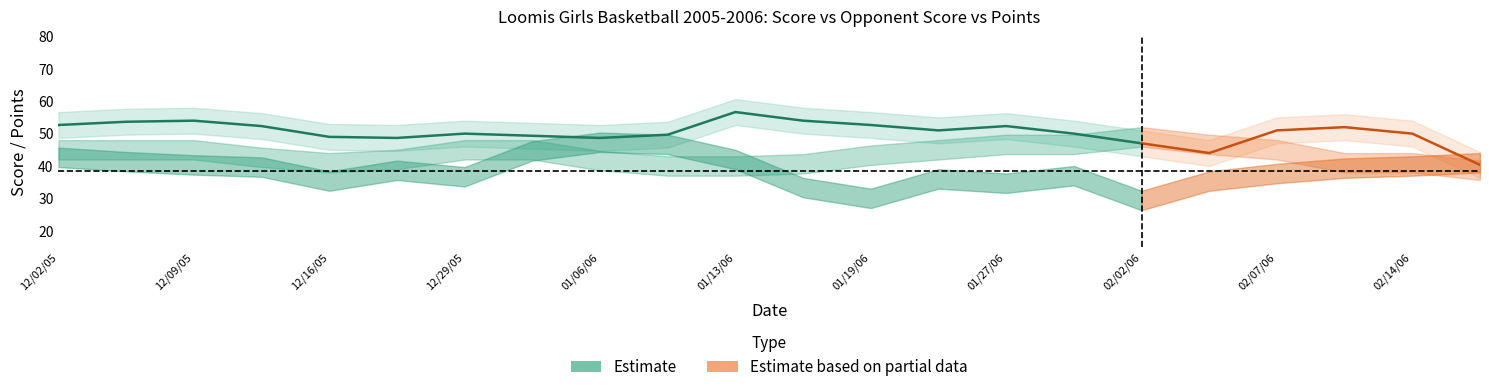

How many interior local peaks does the points series have?

5